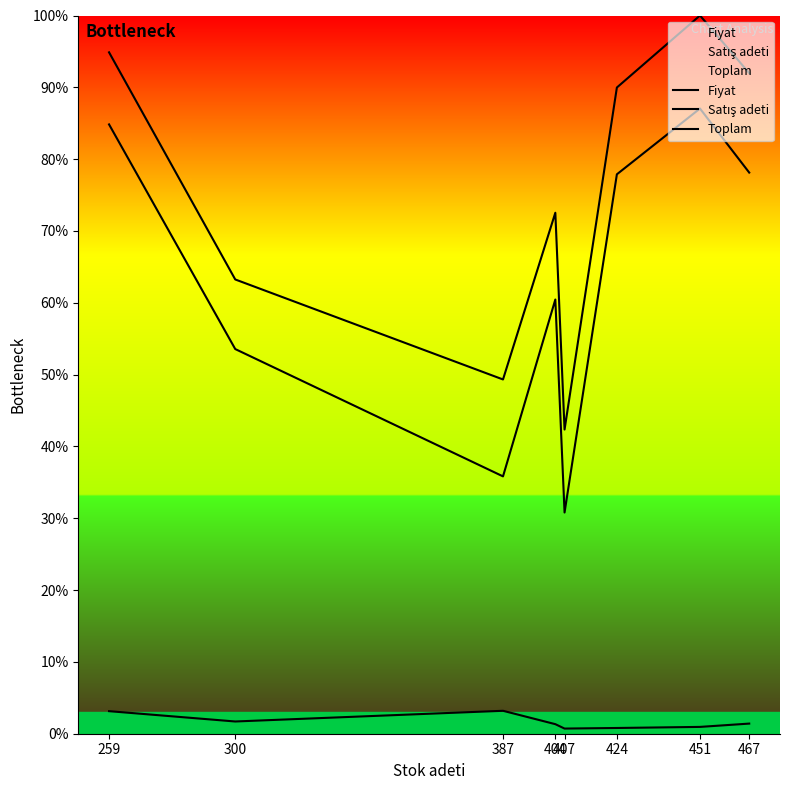

At which label does Fiyat first exceed 1?

259